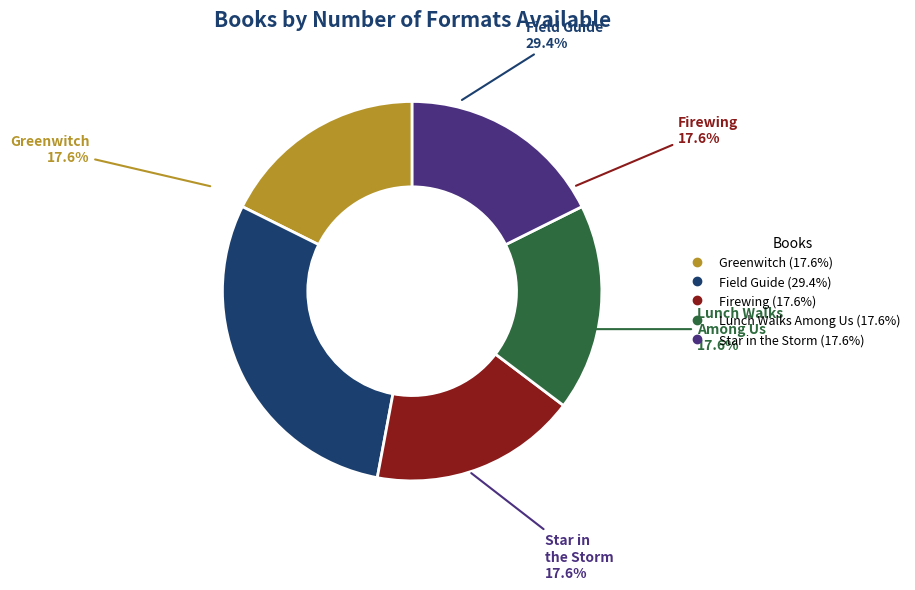

What percentage do Greenwitch and Firewing together represent?

35.3%